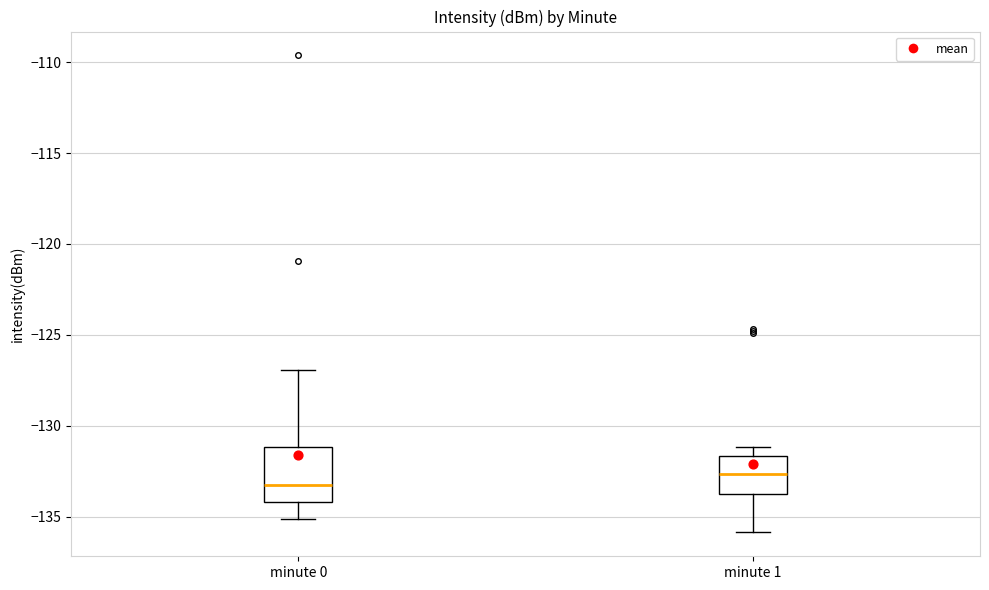

Which box has the highest median line?

minute 1